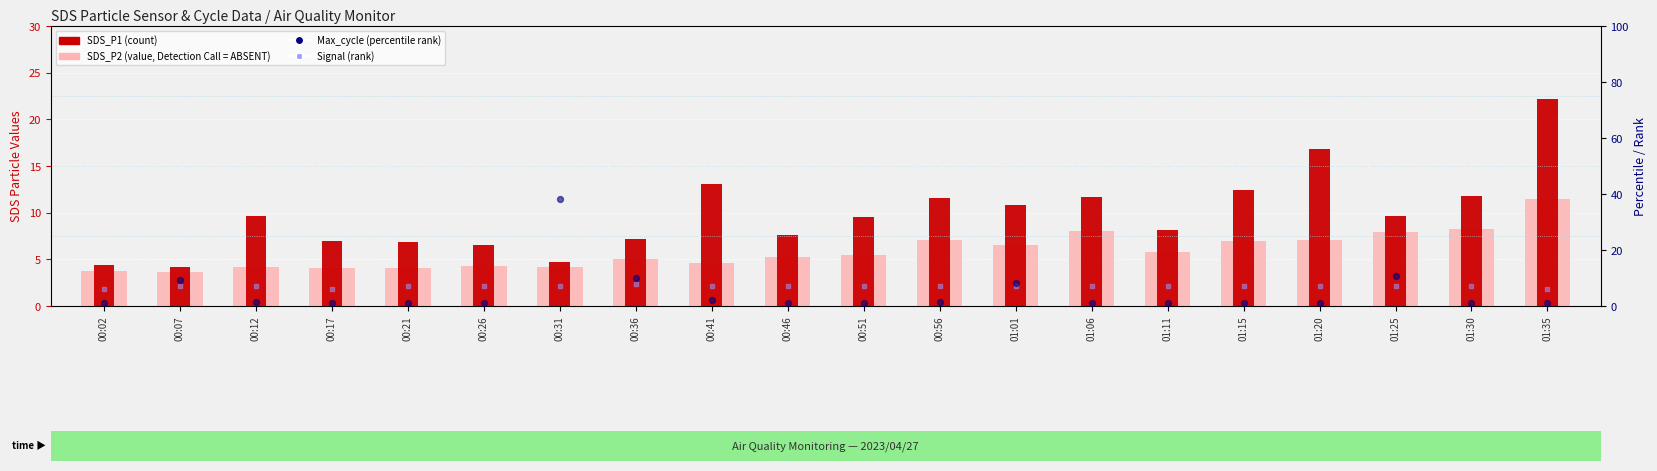

Which series has the largest total across all categories?

SDS_P1 (count)